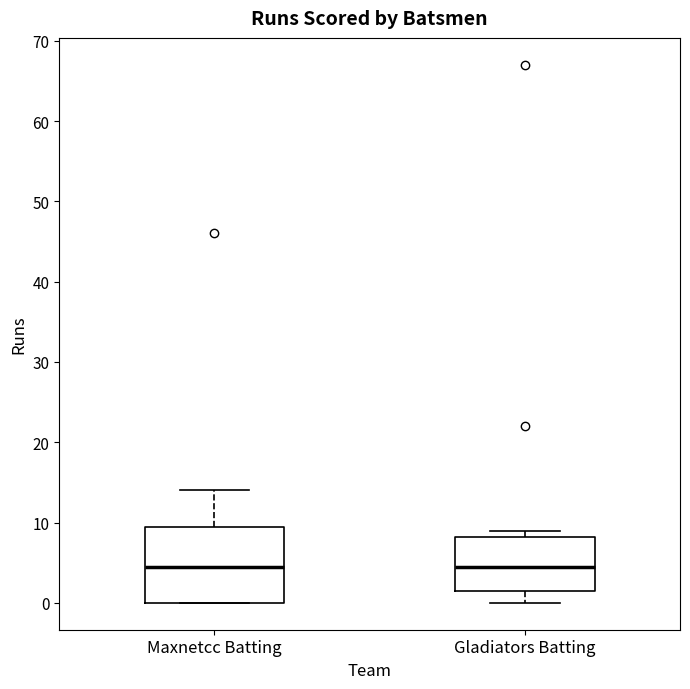

Where is the upper edge of the box for Maxnetcc Batting on the y-axis? The values are not printed on the chart, so give them approximately, as read against the axis.

10